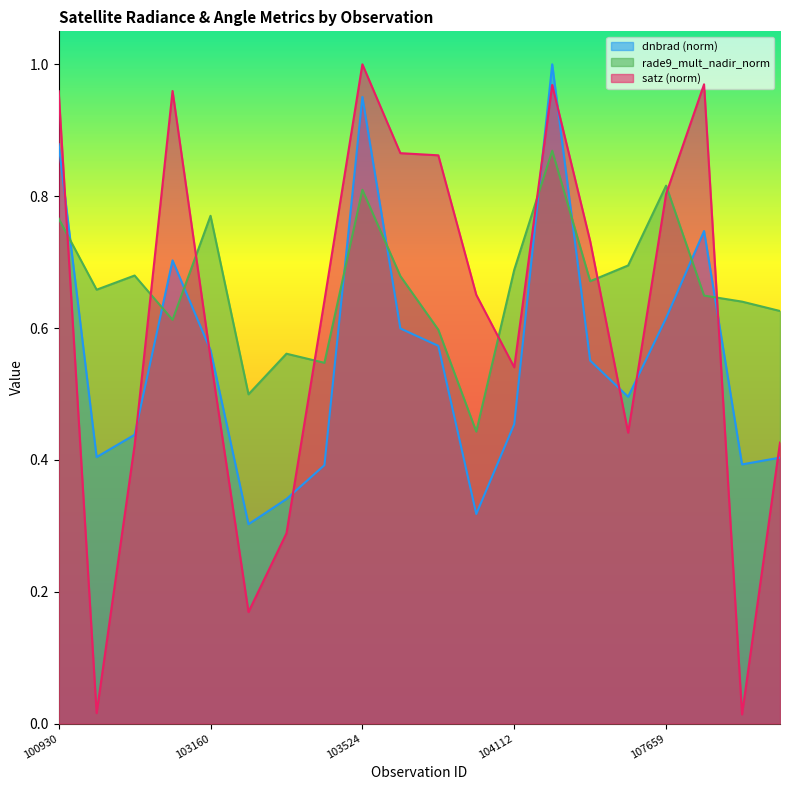

What is the difference between the maximum and minimum values in the dnbrad series?

0.7